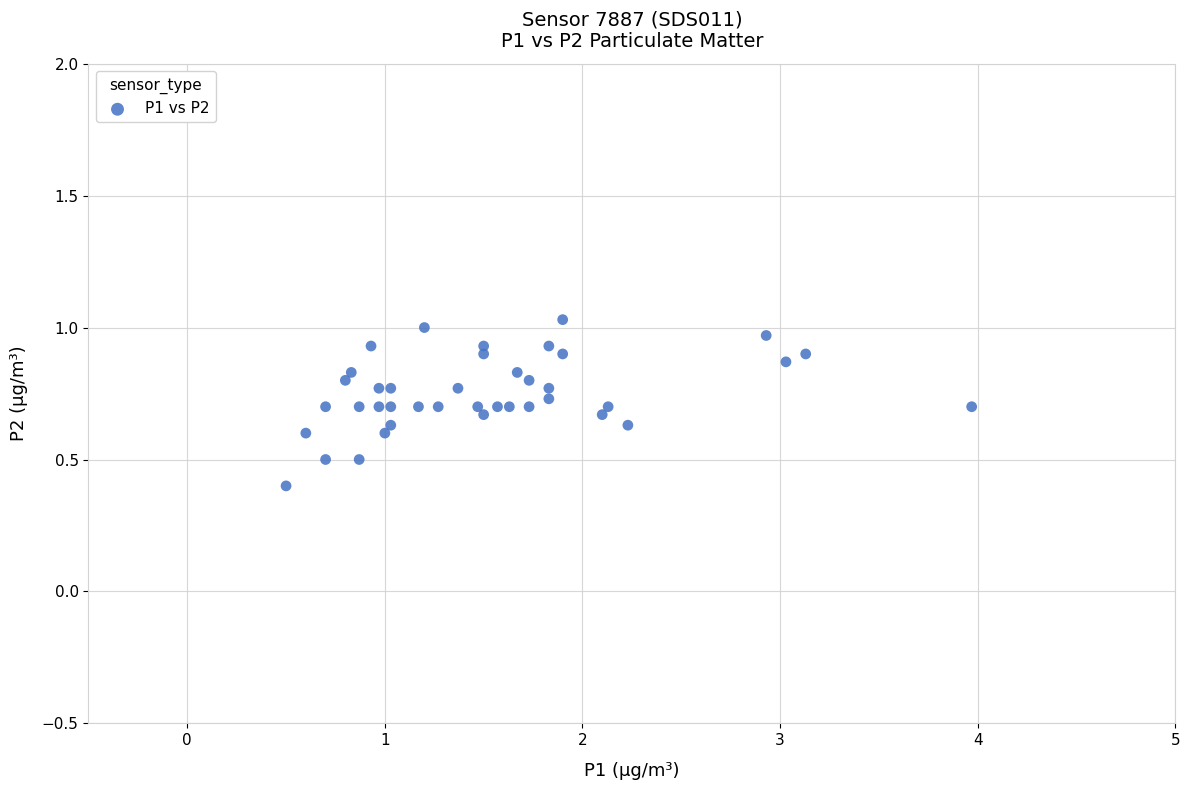

What Y value in the scatter plot is closest to 0?

0.4